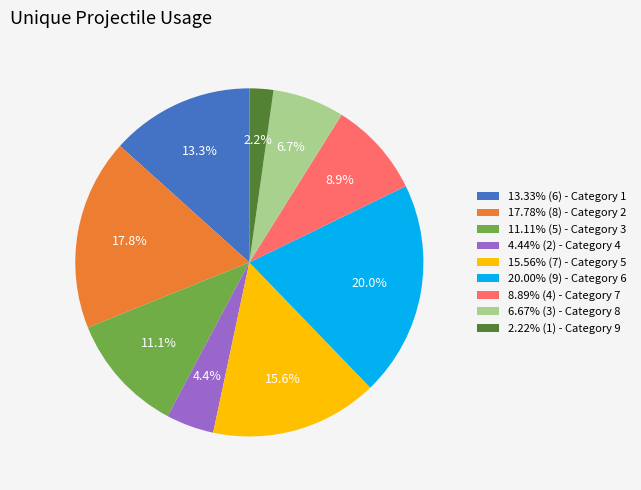

Does any single category account for the majority?

No